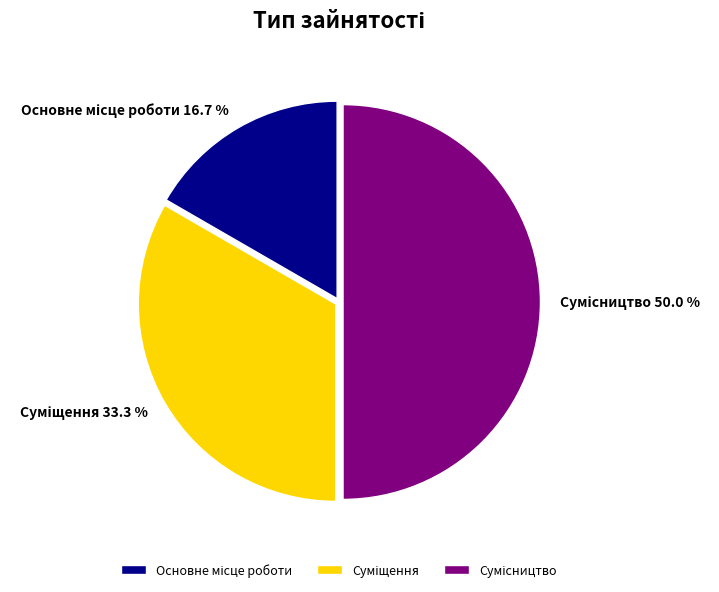

Rank the categories by value from highest to lowest.

Сумісництво, Суміщення, Основне місце роботи